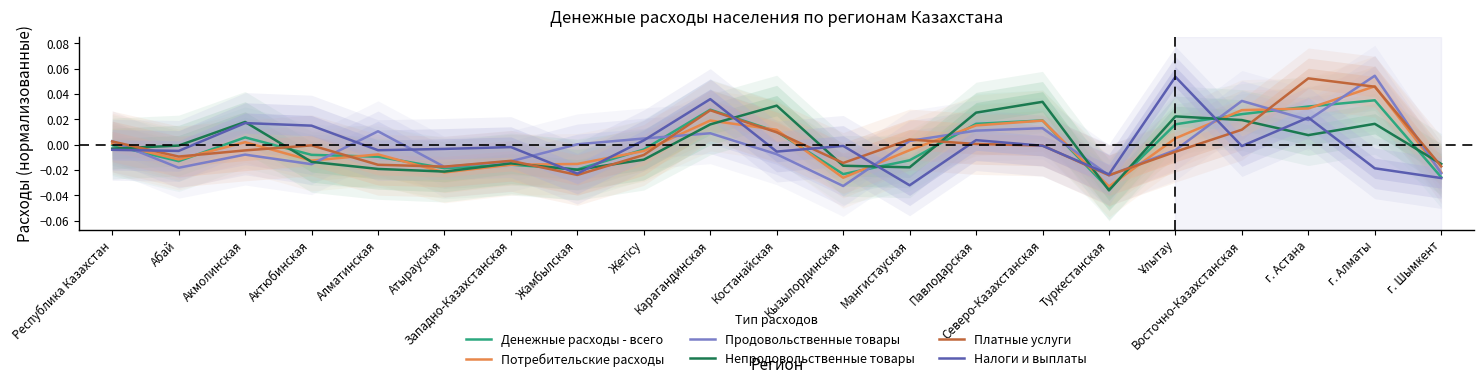

How many data points does each series have?

21